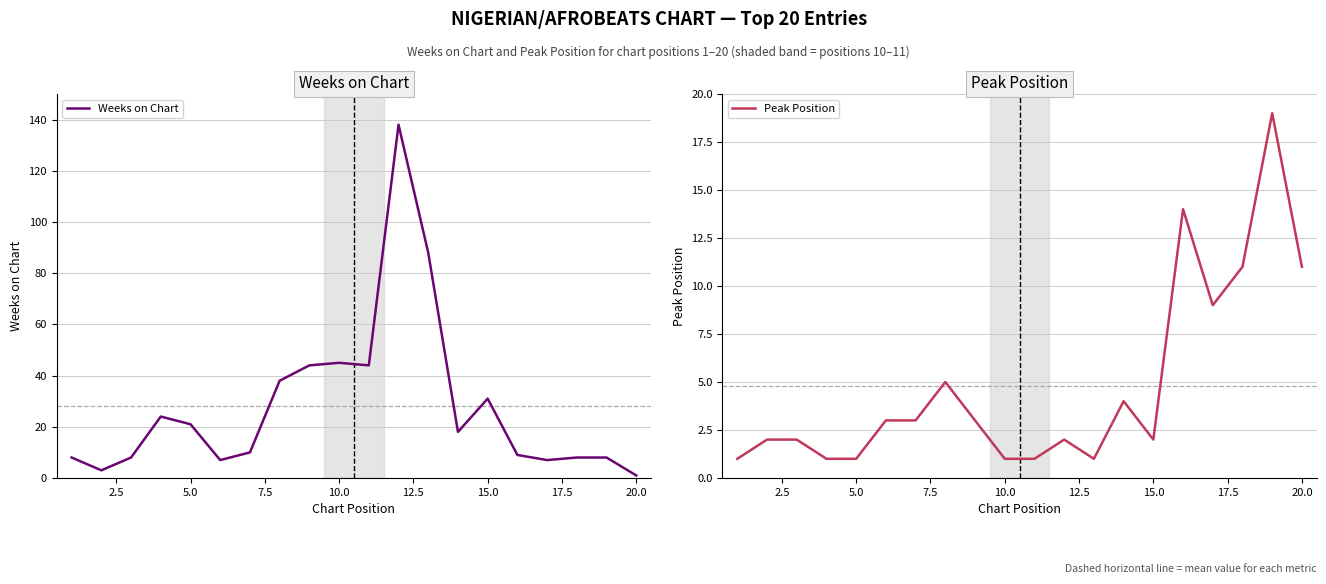

After their last crossing, which series has the higher values: Peak Position or Weeks on Chart?

Peak Position